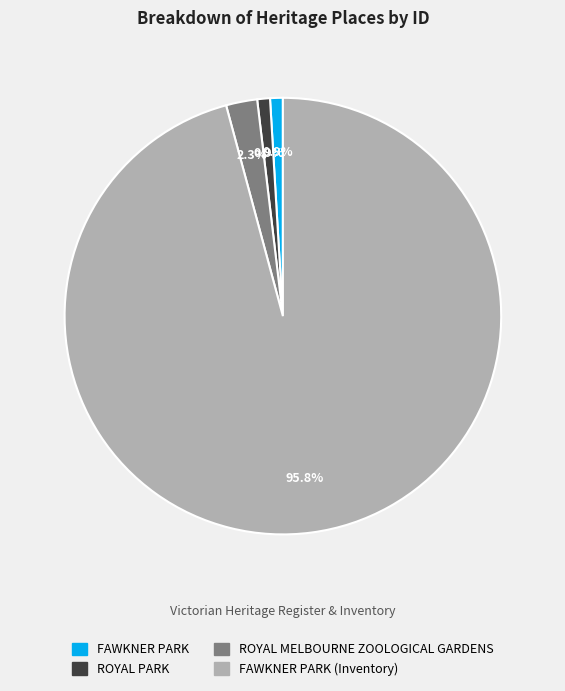

To the nearest percent, what is the combined percentage of FAWKNER PARK (Inventory) and FAWKNER PARK?

97%